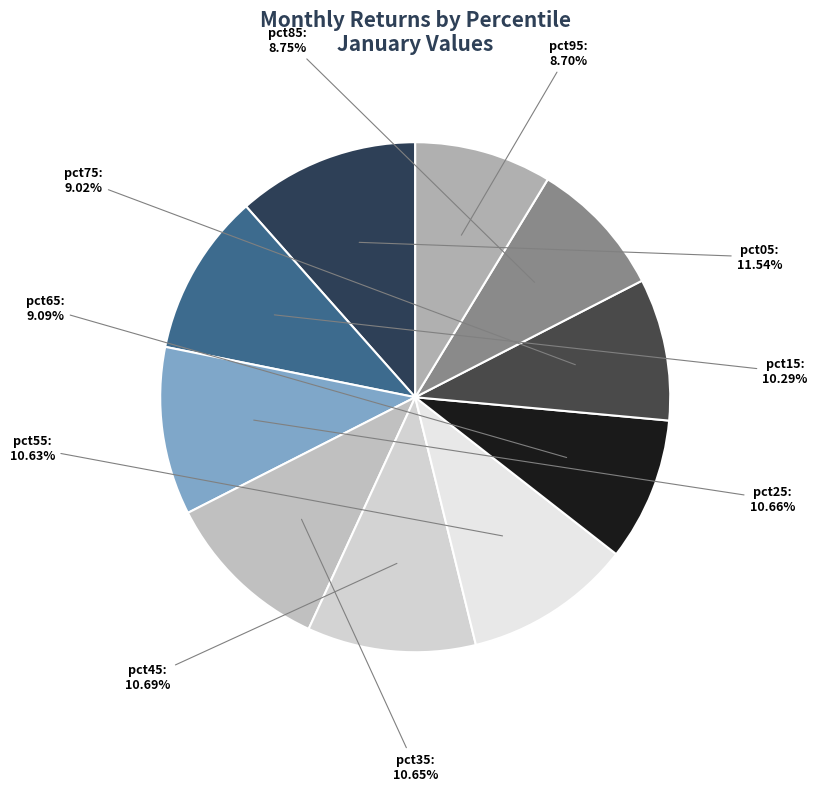

What percentage do pct75 and pct35 together represent?

19.7%